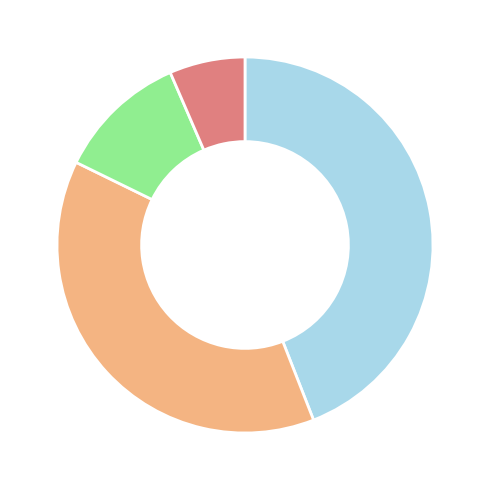

Does any single category account for the majority?

No